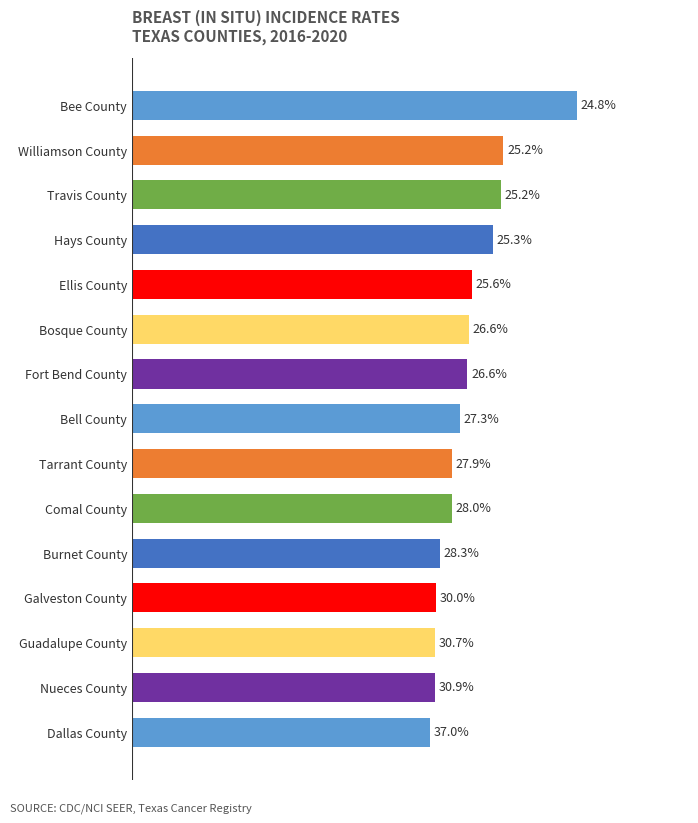

Where is the data nearest to the value 30?

Hays County